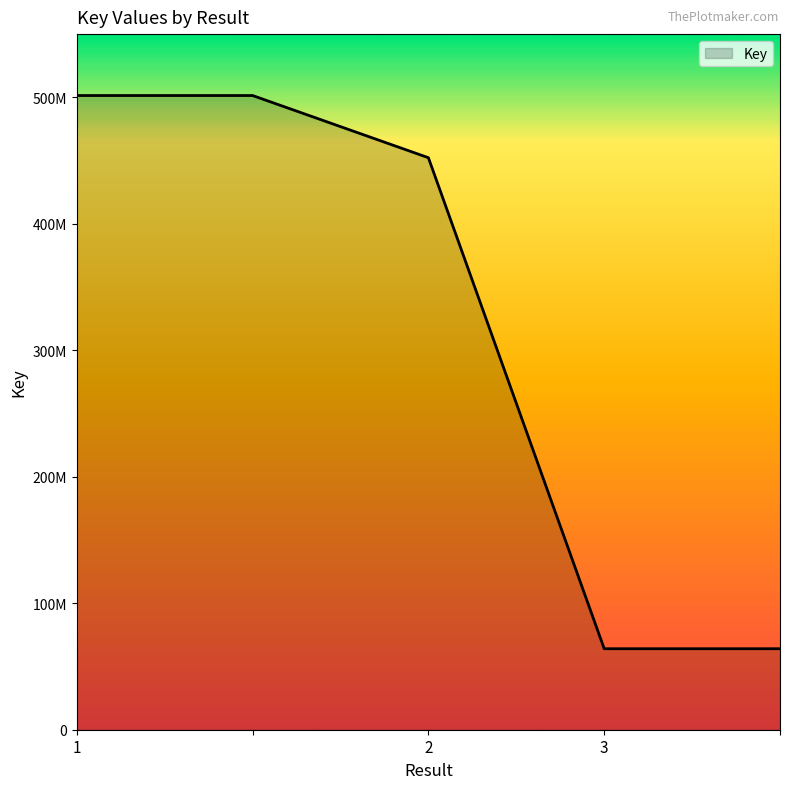

Does the chart display data point markers on the line(s)?

No